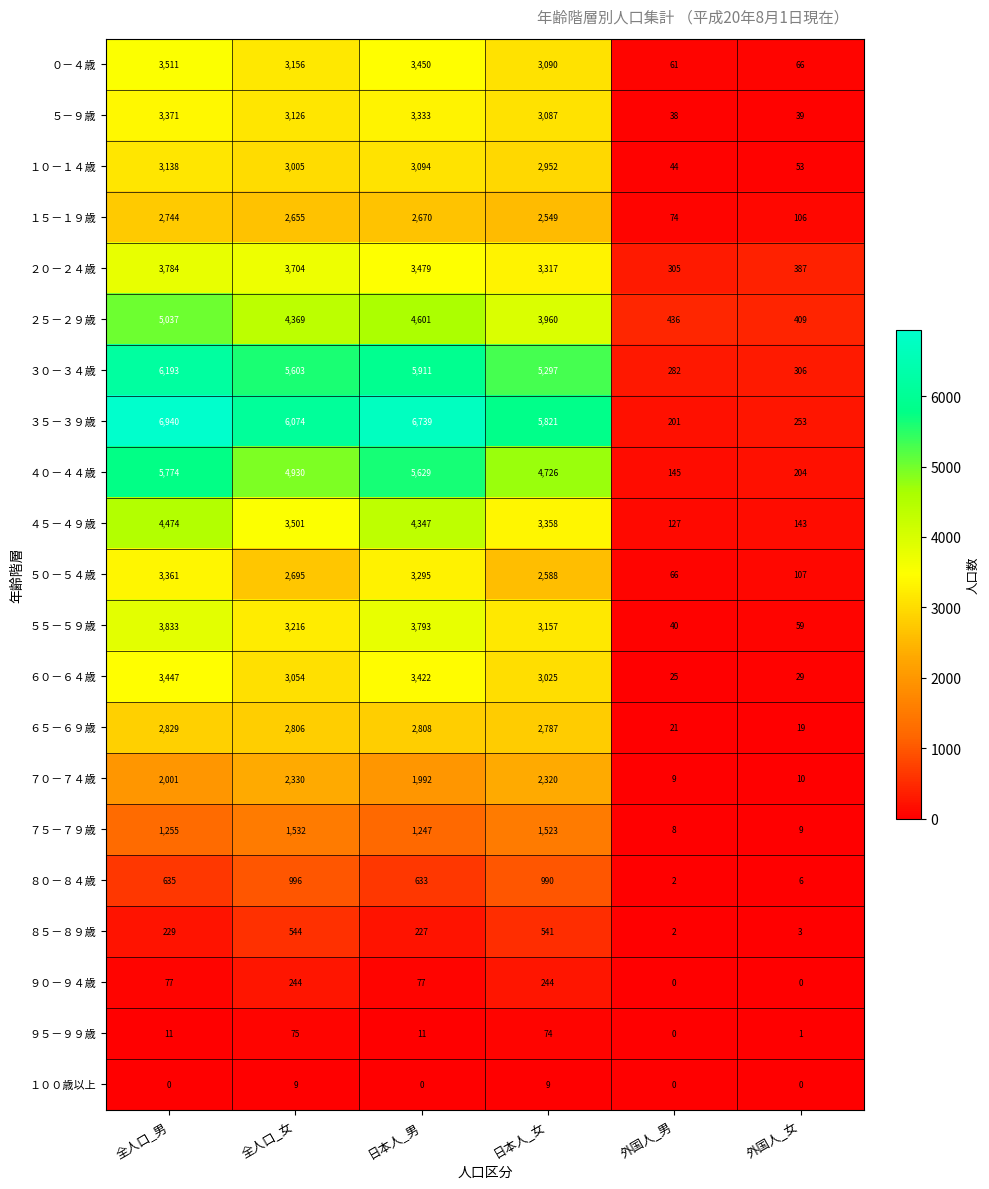

List the series in order of their peak value, lowest first.

１００歳以上, ９５－９９歳, ９０－９４歳, ８５－８９歳, ８０－８４歳, ７５－７９歳, ７０－７４歳, １５－１９歳, ６５－６９歳, １０－１４歳, ５０－５４歳, ５－９歳, ６０－６４歳, ０－４歳, ２０－２４歳, ５５－５９歳, ４５－４９歳, ２５－２９歳, ４０－４４歳, ３０－３４歳, ３５－３９歳